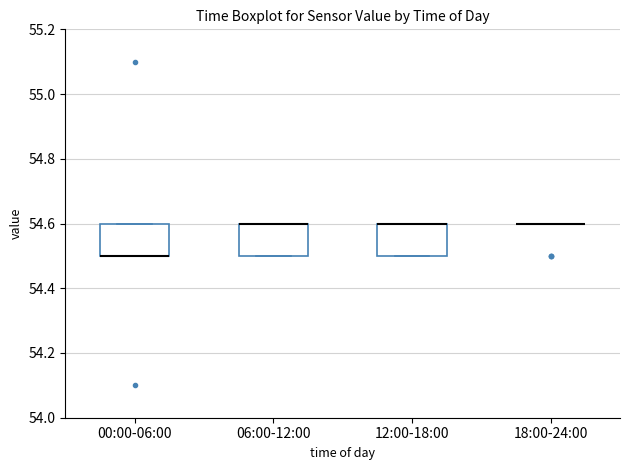

Where is the upper edge of the box for 06:00-12:00 on the y-axis? The values are not printed on the chart, so give them approximately, as read against the axis.

54.6